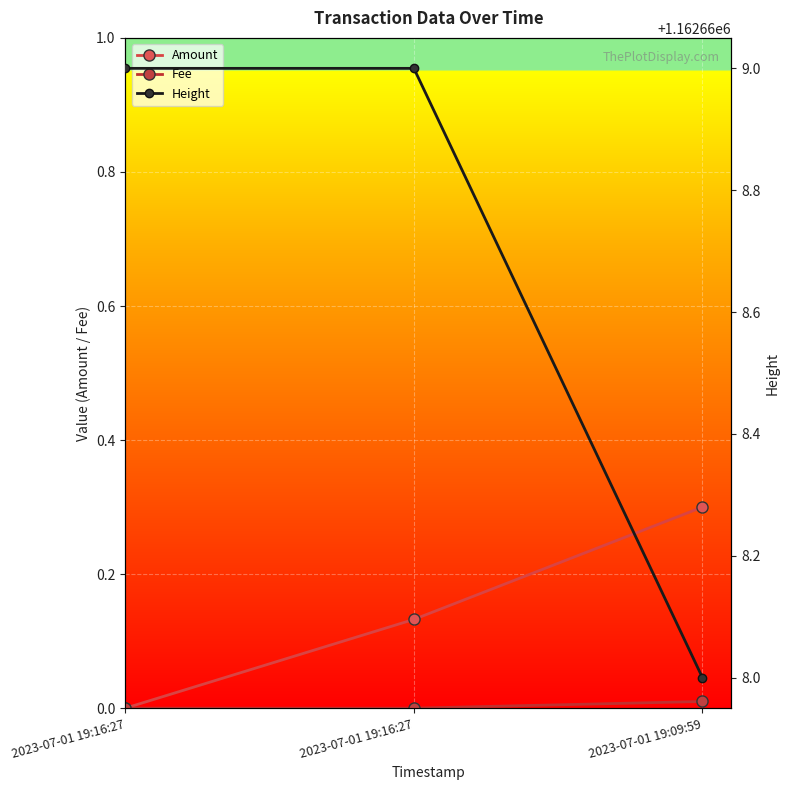

What is the difference between the Amount values at 2023-07-01 19:09:59 and 2023-07-01 19:16:27?

0.2